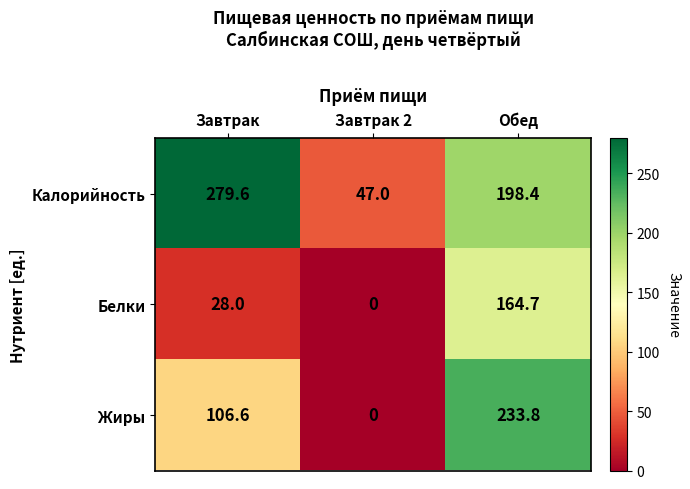

Rank the series by their average value, from highest to lowest.

Калорийность, Жиры, Белки